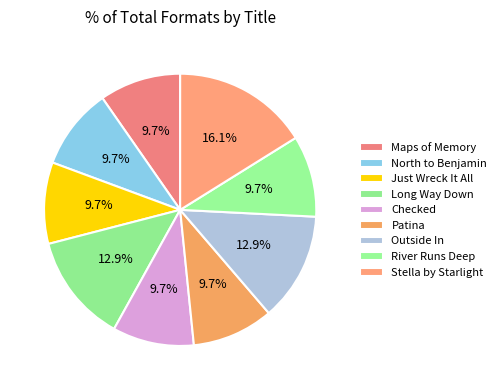

To the nearest percent, what percentage of the pie is Long Way Down?

13%